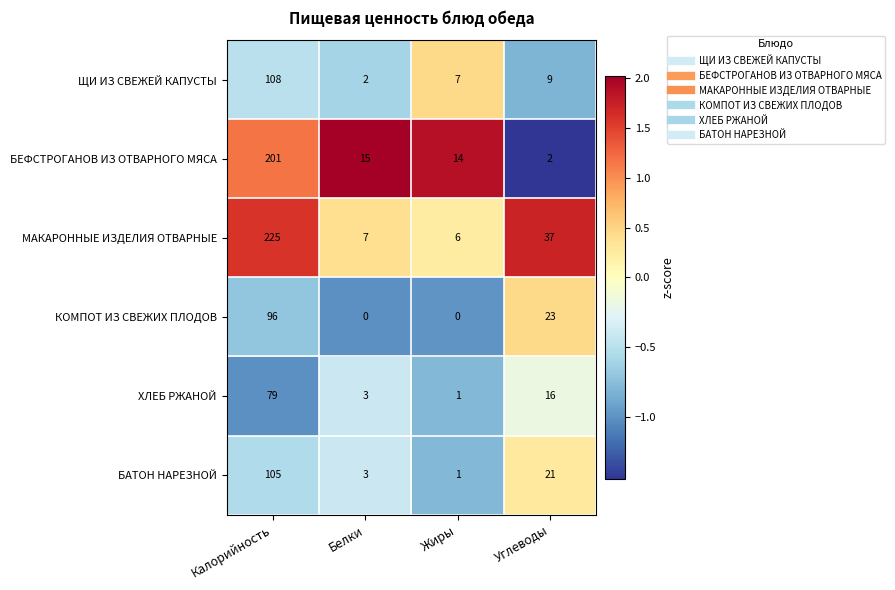

Reading left to right, what are all the values shown in this chart?

ЩИ ИЗ СВЕЖЕЙ КАПУСТЫ: 108	2	7	9
БЕФСТРОГАНОВ ИЗ ОТВАРНОГО МЯСА: 201	15	14	2
МАКАРОННЫЕ ИЗДЕЛИЯ ОТВАРНЫЕ: 225	7	6	37
КОМПОТ ИЗ СВЕЖИХ ПЛОДОВ: 96	0	0	23
ХЛЕБ РЖАНОЙ: 79	3	1	16
БАТОН НАРЕЗНОЙ: 105	3	1	21